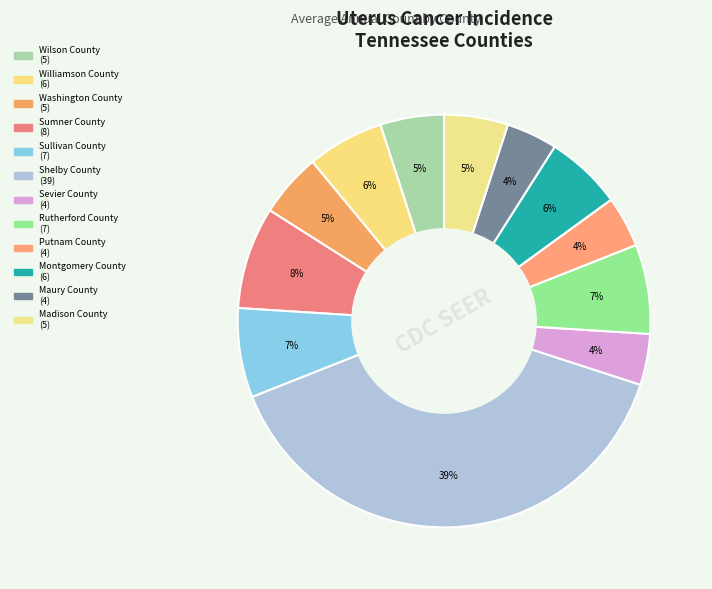

Count the number of slices in the pie.

12